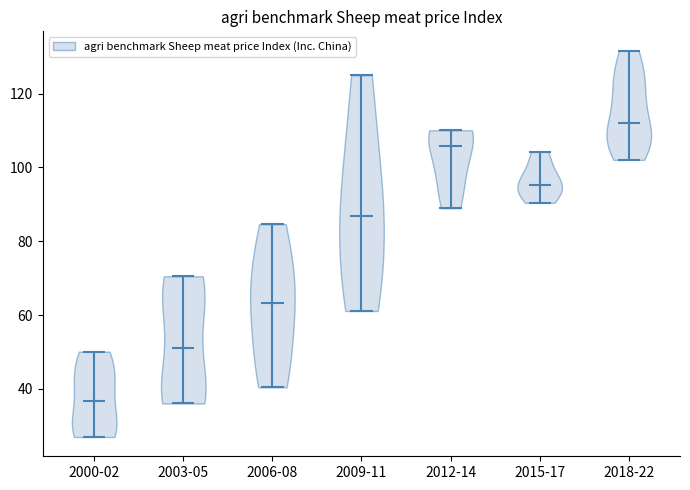

Which violin has the lowest median line?

2000-02